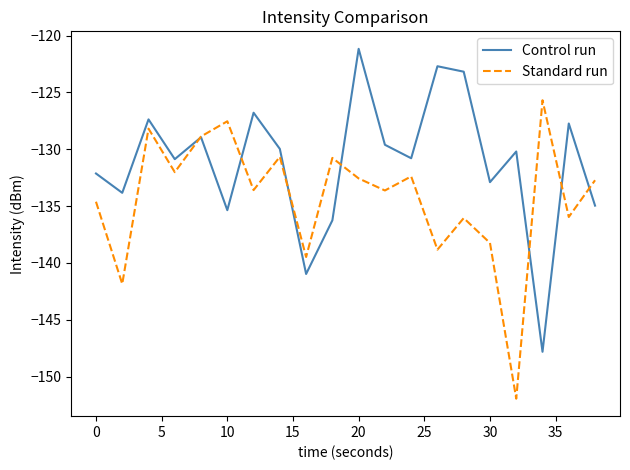

How many interior local peaks does the Control run series have?

7